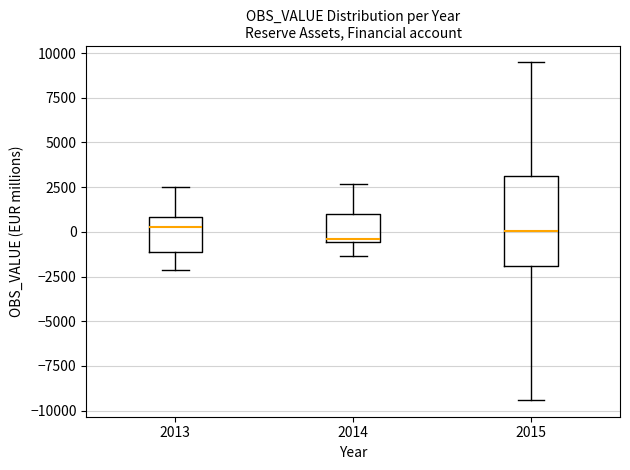

Where is the upper edge of the box at x = 2013 on the y-axis? The values are not printed on the chart, so give them approximately, as read against the axis.

1000